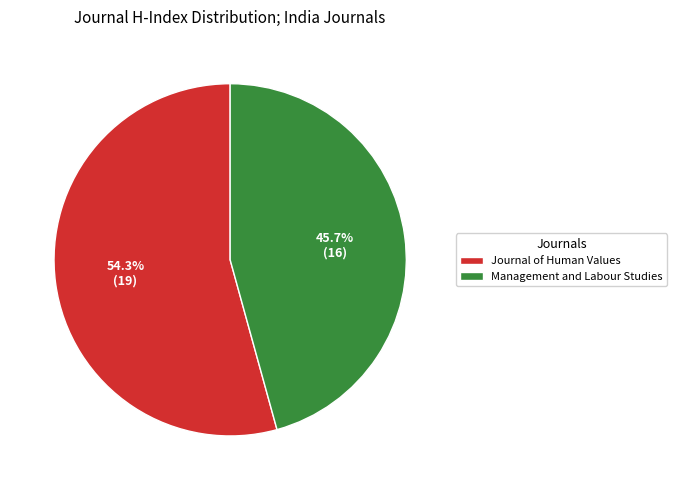

Which category has the biggest portion of the pie?

Journal of Human Values